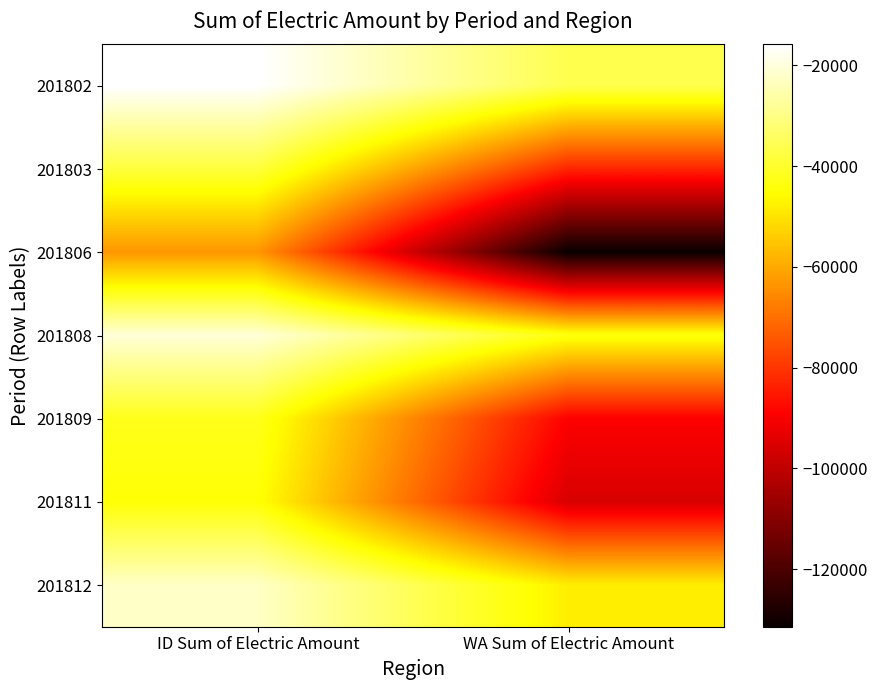

Which series changed the most between ID Sum of Electric Amount and WA Sum of Electric Amount?

201806